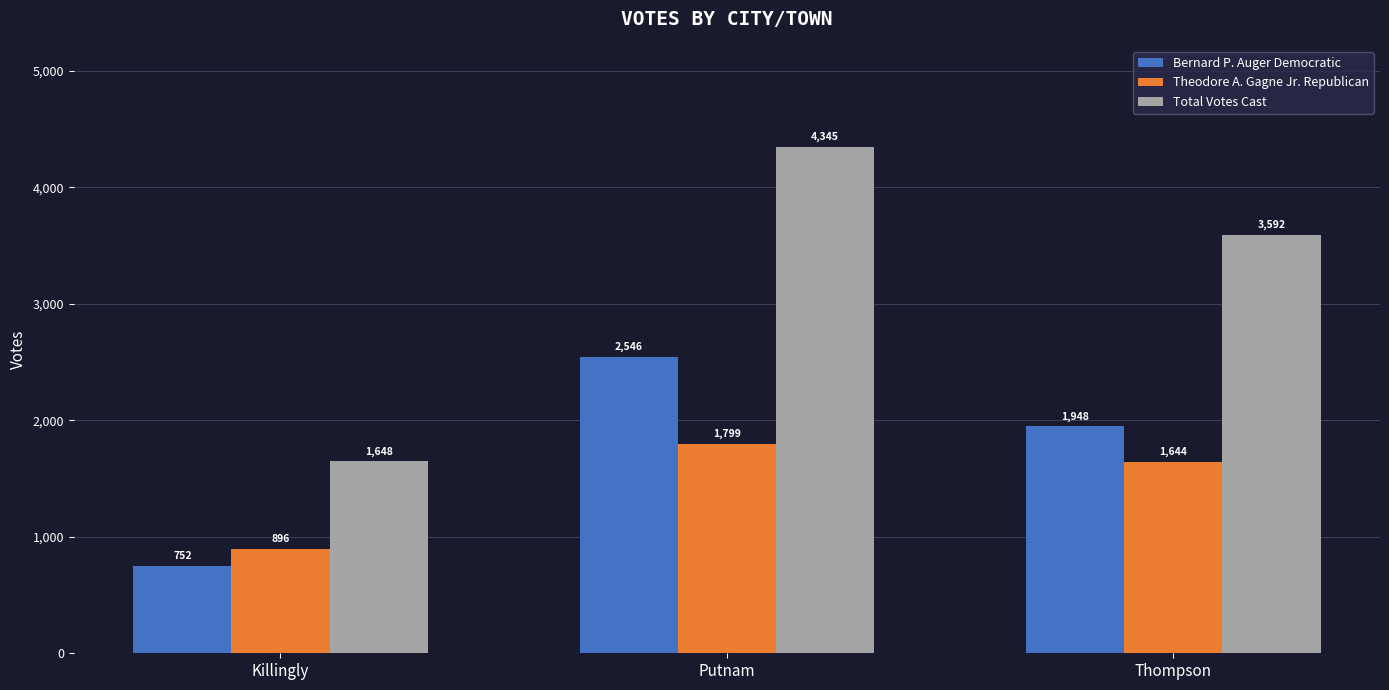

What is the spread (max minus min) of values at Putnam?

2546